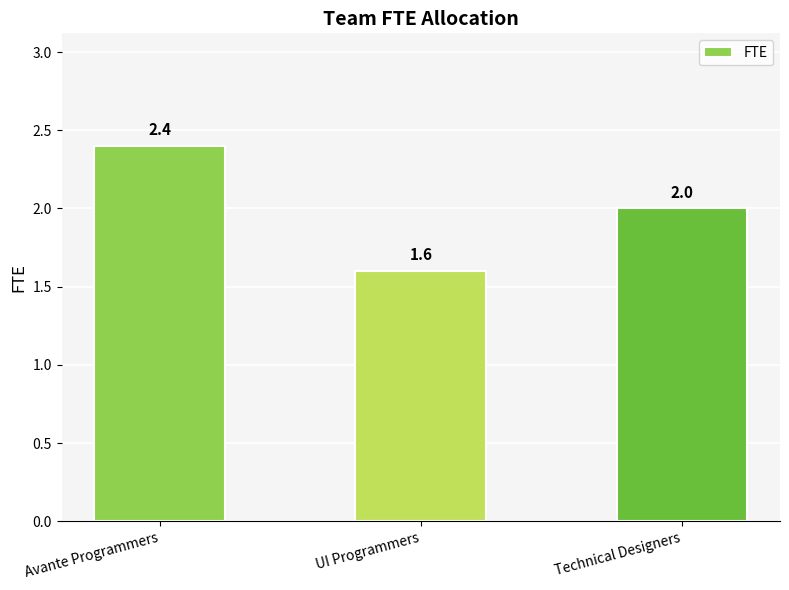

What is the sum of all values?

6.0